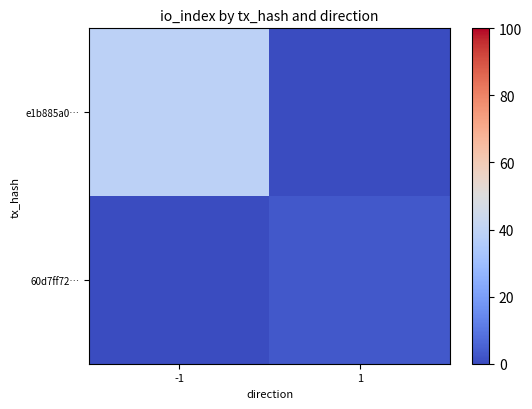

Rank the series by their maximum value, from highest to lowest.

e1b885a0…, 60d7ff72…